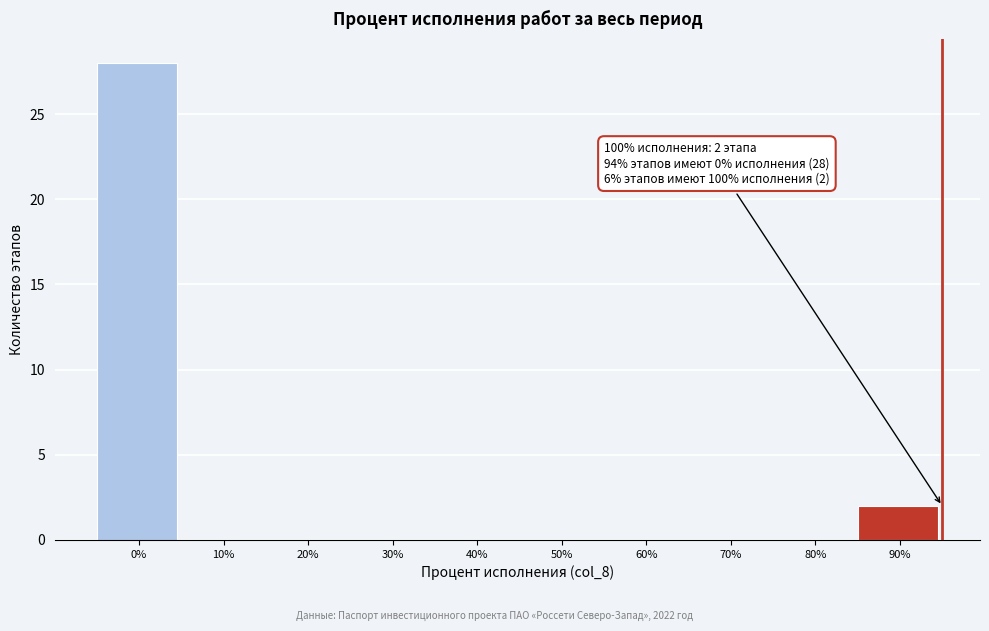

Reading right to left, what are all the values shown in this chart?

90%=2	80%=0	70%=0	60%=0	50%=0	40%=0	30%=0	20%=0	10%=0	0%=28